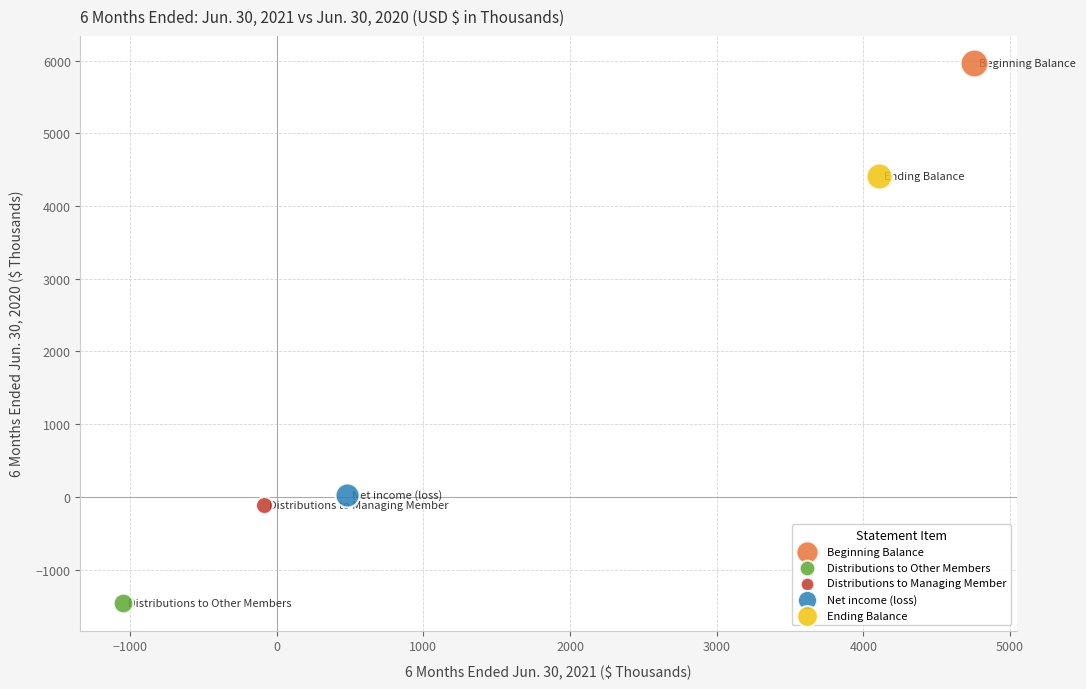

What are all the series names shown in the legend?

Beginning Balance, Distributions to Other Members, Distributions to Managing Member, Net income (loss), Ending Balance